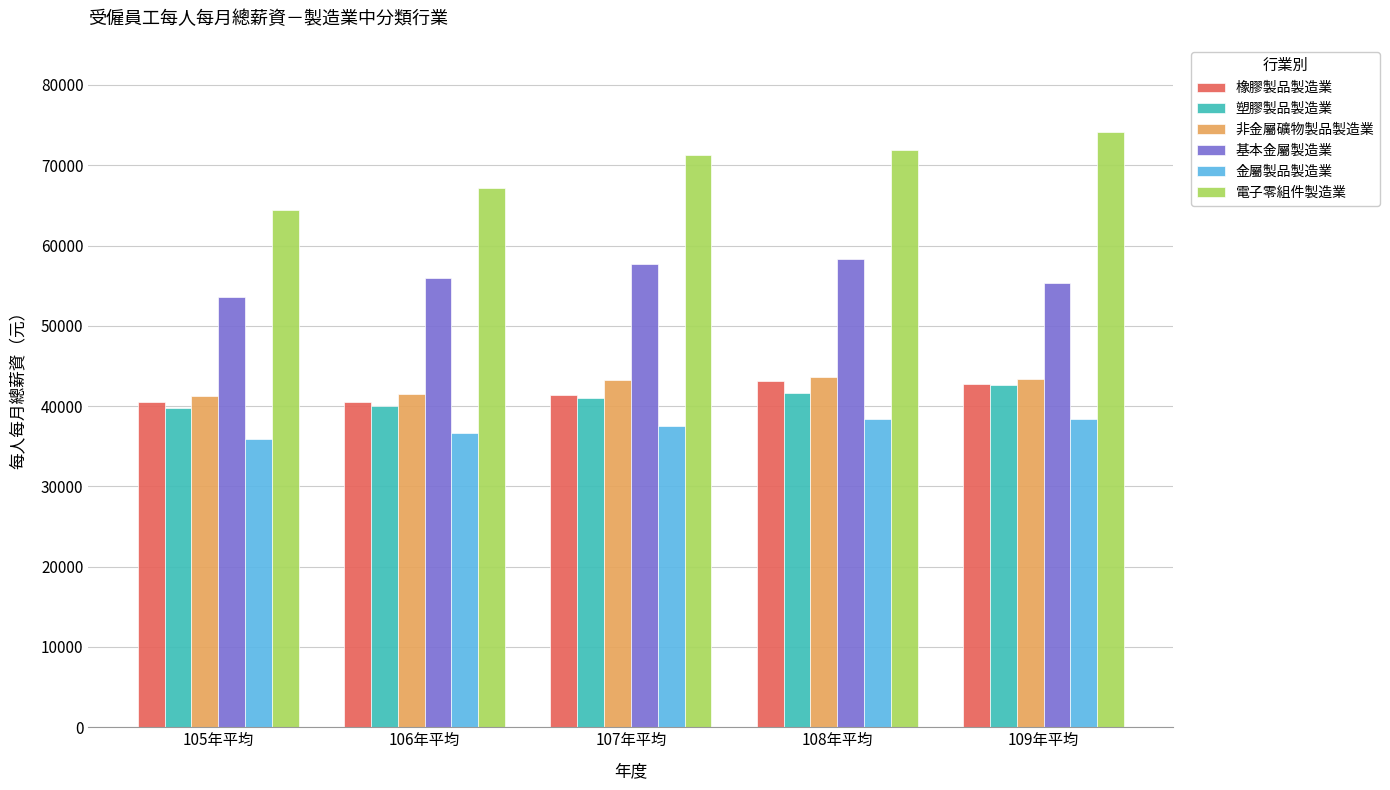

At which label does 基本金屬製造業 reach its minimum?

105年平均